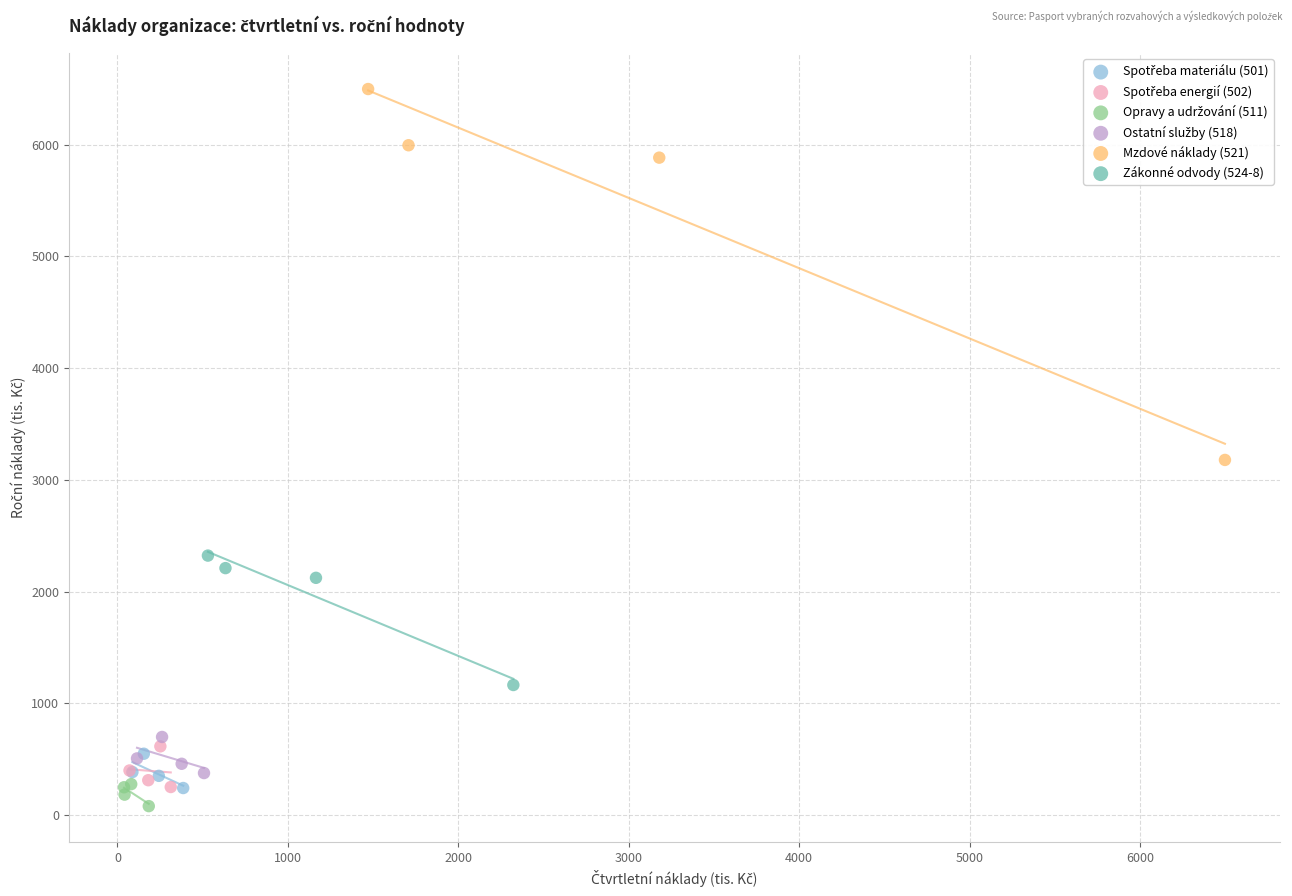

Which series contains the highest Y value?

Mzdové náklady (521)